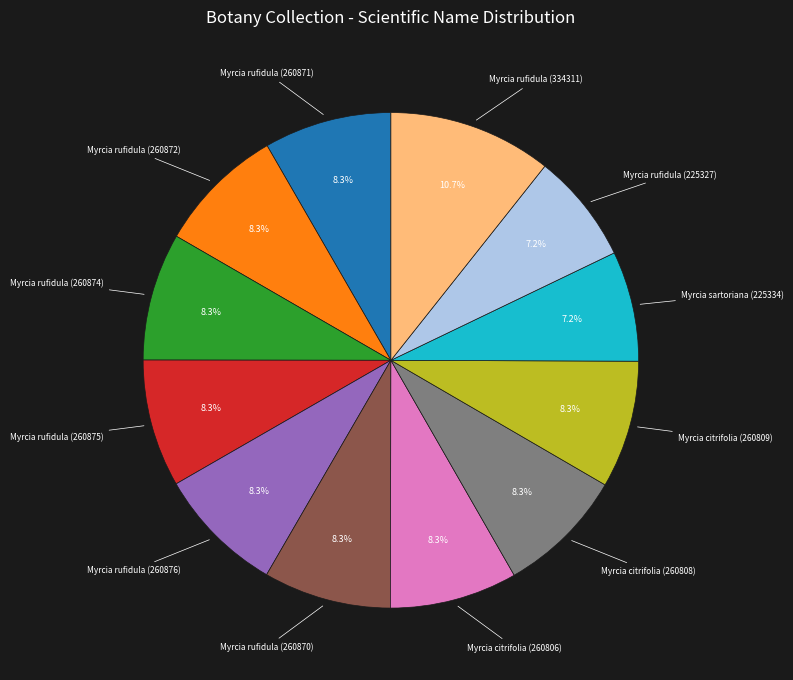

How many segments does this pie chart have?

12